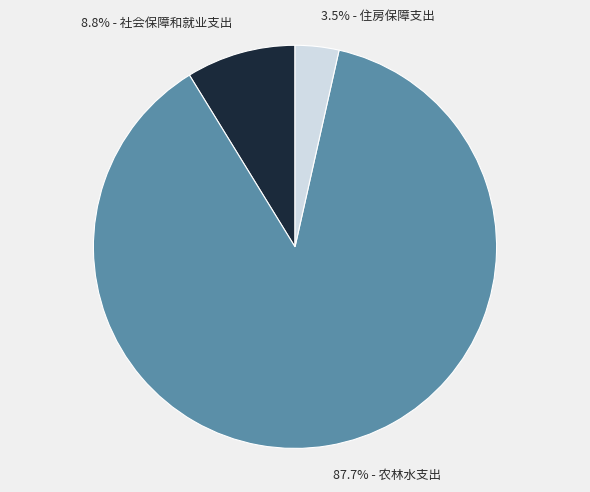

How many segments does this pie chart have?

3